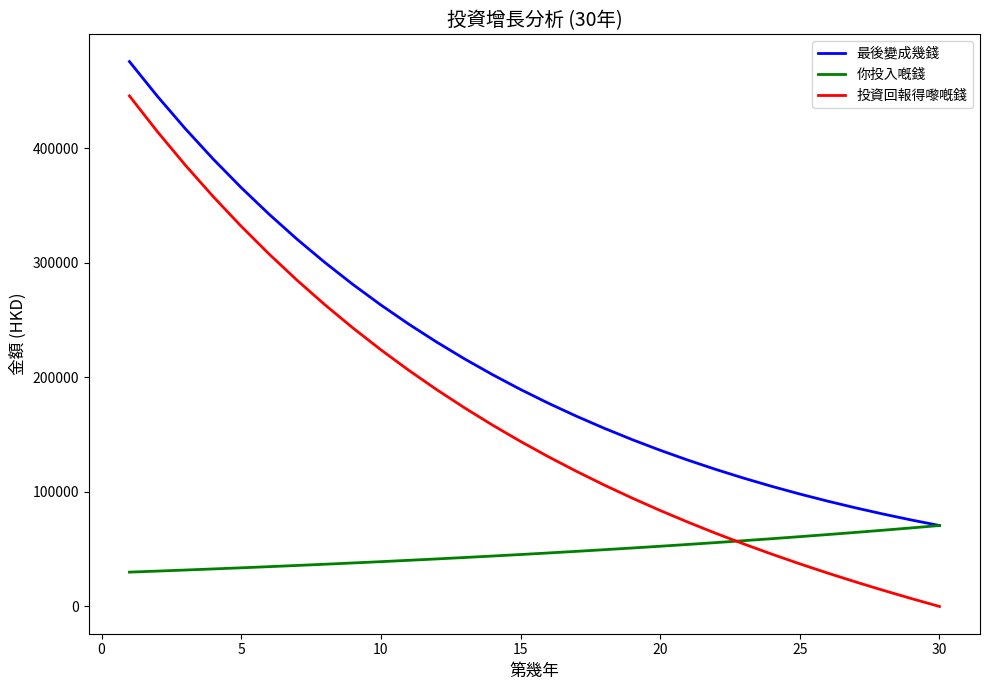

True or false: 投資回報得嚟嘅錢 and 最後變成幾錢 cross at least once.

False